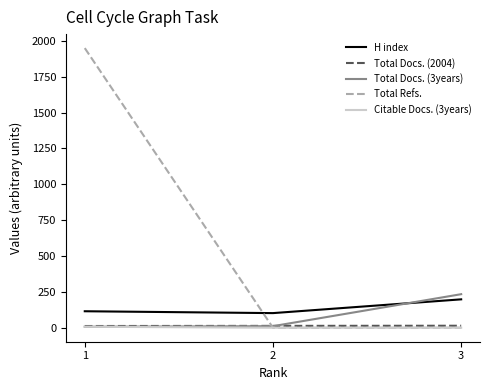

Is the value of Citable Docs. (3years) at 3 greater than the value of H index at 1?

No